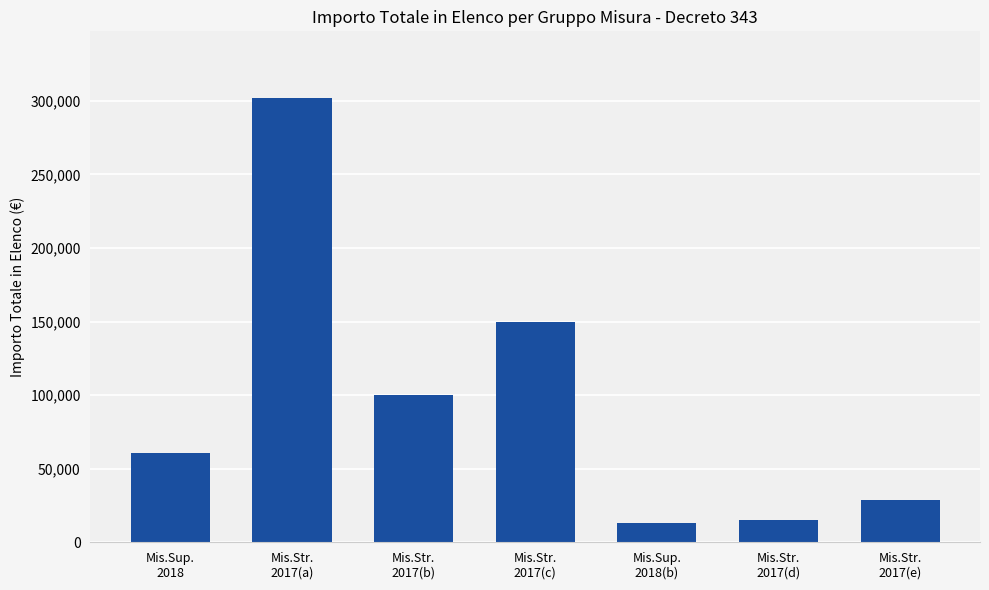

How many data points are above 60966?

4